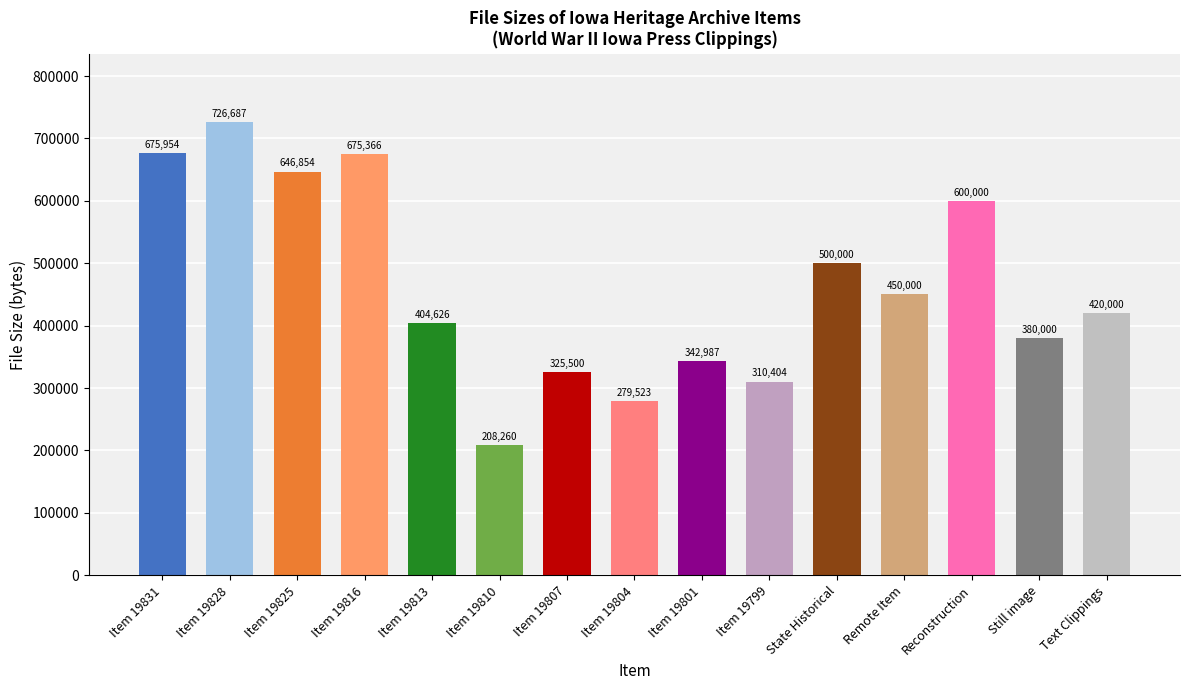

Rank the categories by value from lowest to highest.

Item 19810, Item 19804, Item 19799, Item 19807, Item 19801, Still image, Item 19813, Text Clippings, Remote Item, State Historical, Reconstruction, Item 19825, Item 19816, Item 19831, Item 19828